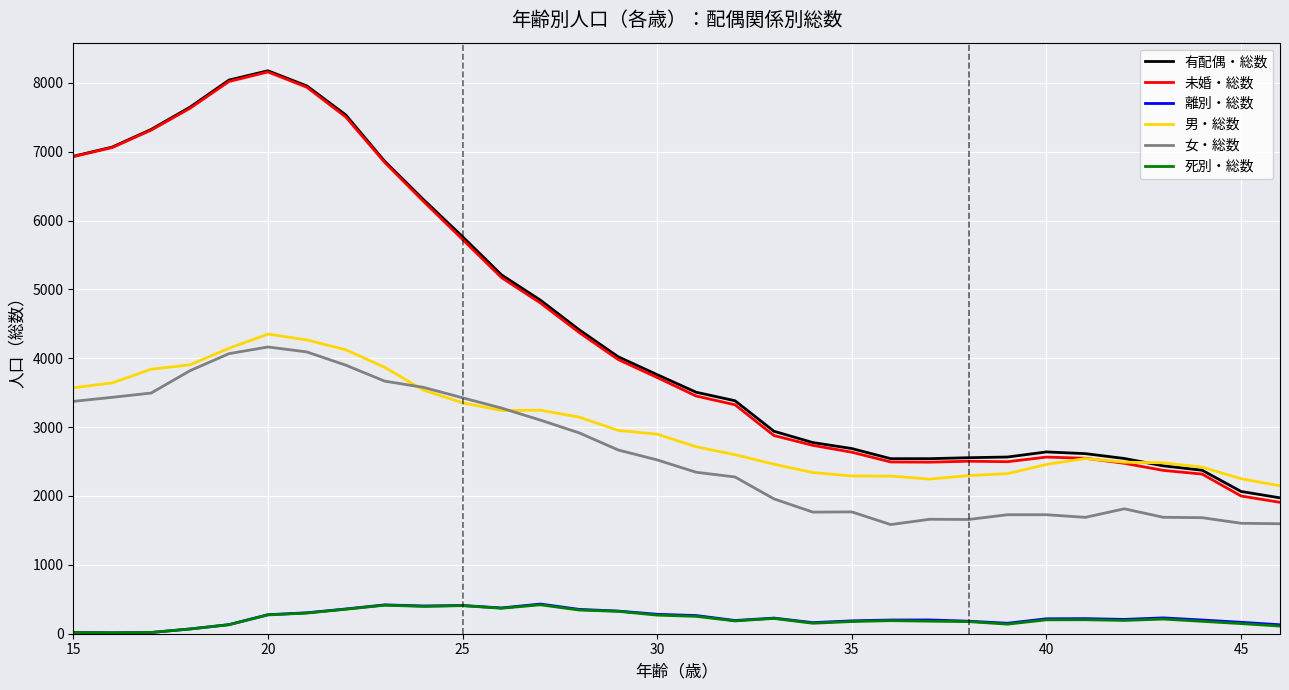

What is the difference between the maximum and minimum values in the 女・総数 series?

2579